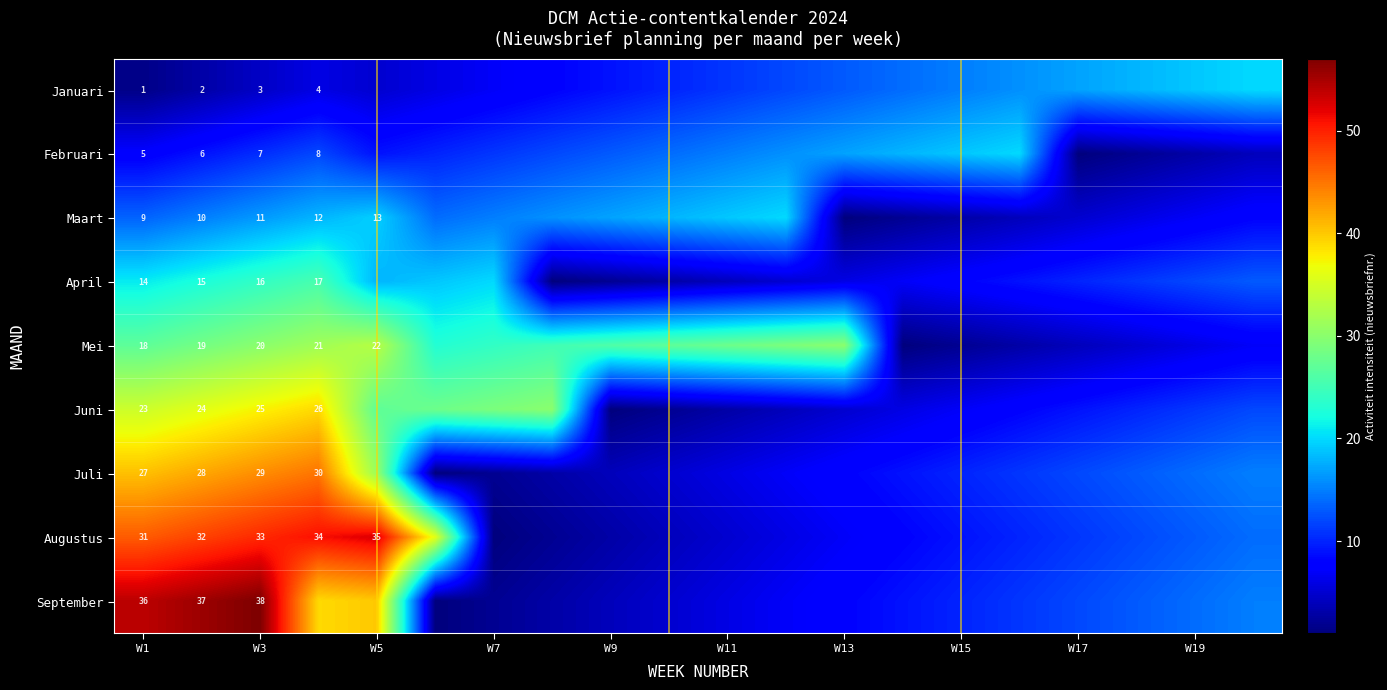

What is the total value across all series at W1?

164